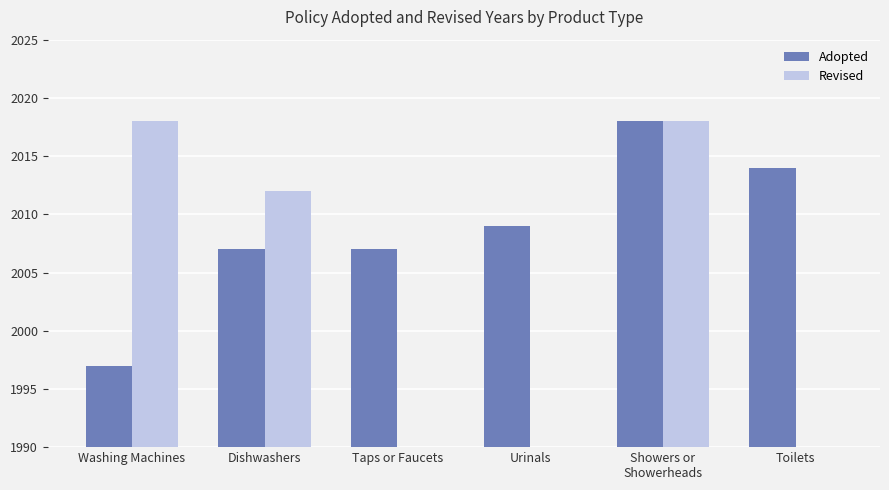

Reading right to left, extract all data points from this chart.

Adopted: Toilets=2014	Showers or
Showerheads=2018	Urinals=2009	Taps or Faucets=2007	Dishwashers=2007	Washing Machines=1997
Revised: Toilets=0	Showers or
Showerheads=2018	Urinals=0	Taps or Faucets=0	Dishwashers=2012	Washing Machines=2018